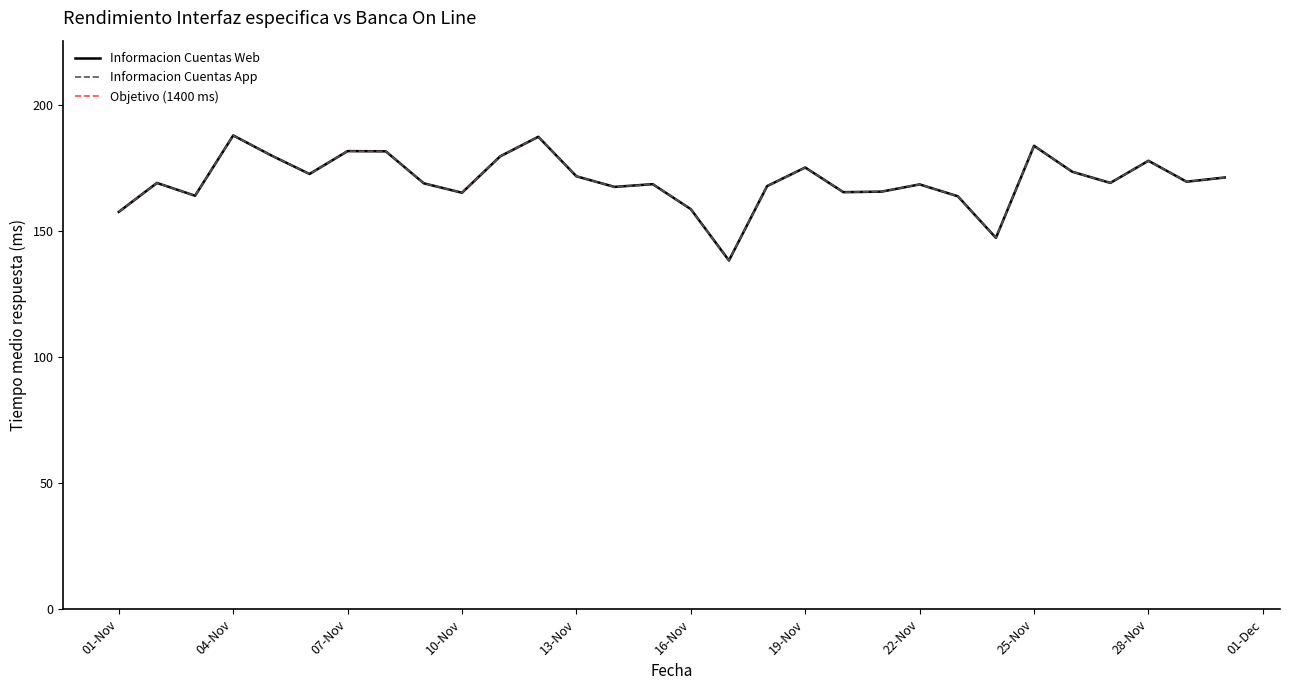

How many interior local peaks does the Informacion Cuentas Web series have?

9